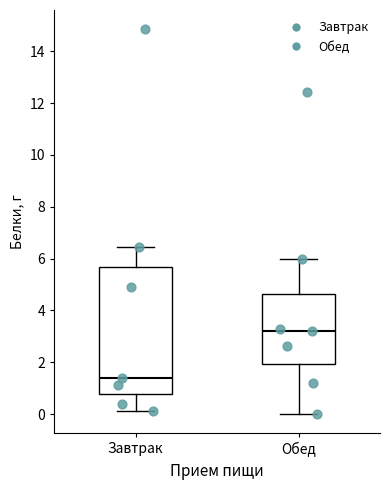

Comparing the boxes themselves (not the whiskers), which one is the tallest?

Завтрак